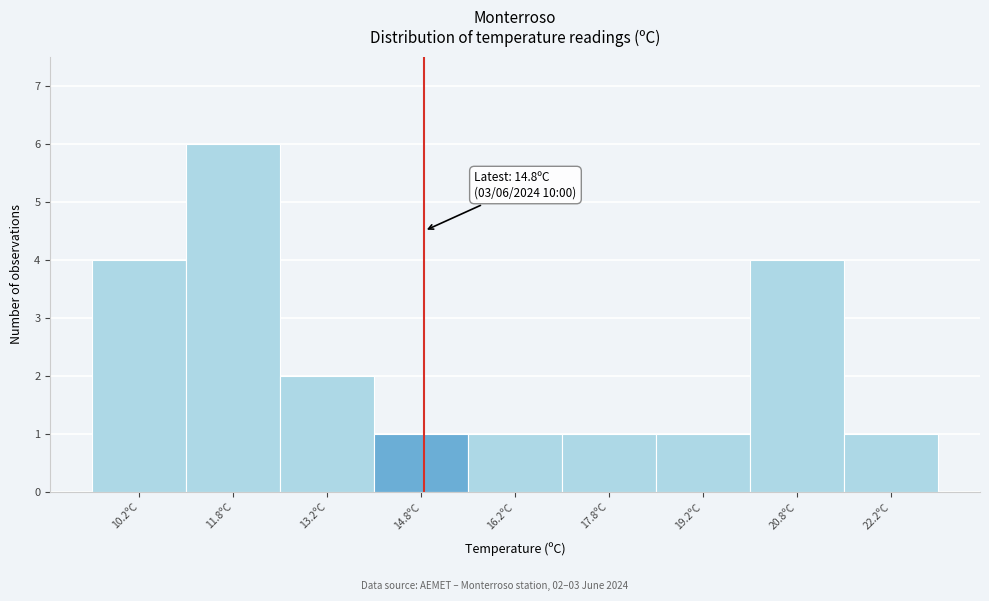

Which range on the x-axis has the tallest bar?

11.0 to 12.5